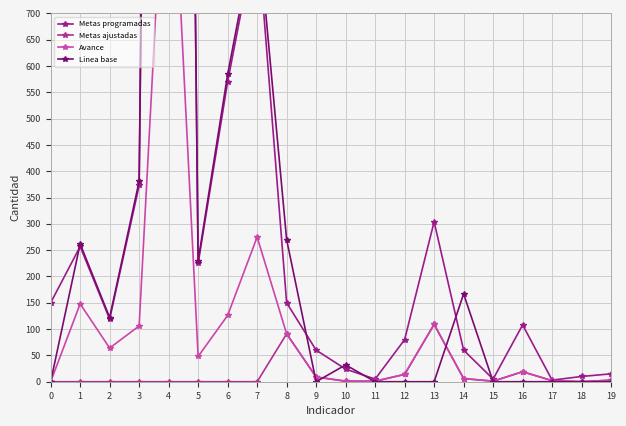

What is the maximum value for Metas ajustadas?

109